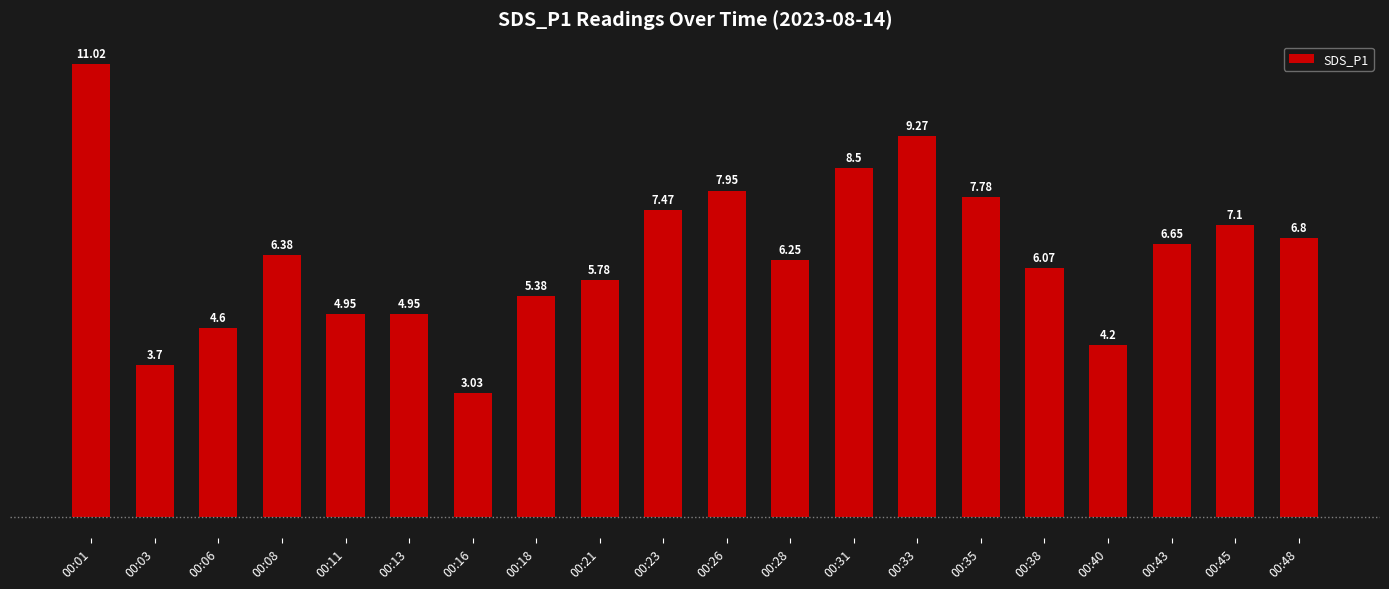

At which category does the chart reach its peak across all series?

00:01